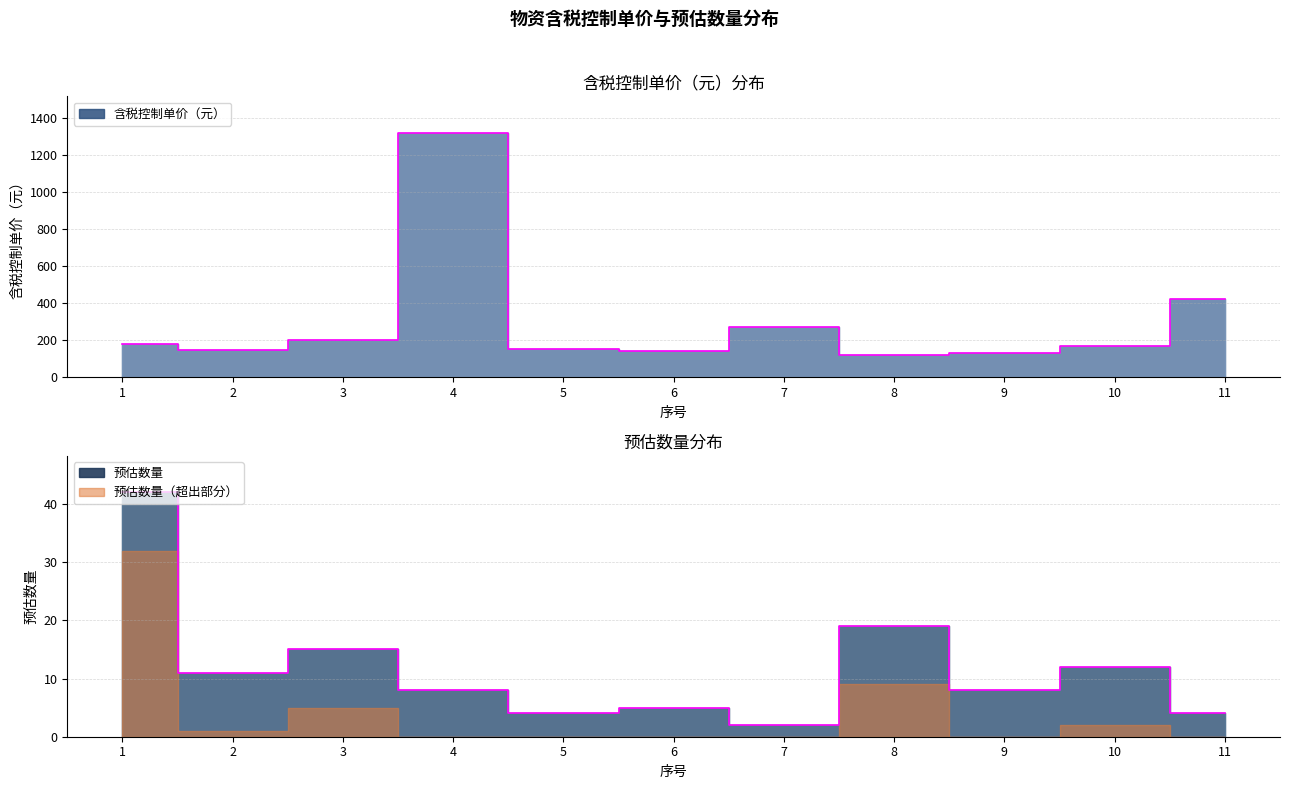

True or false: 预估数量 and 含税控制单价（元） cross at least once.

False